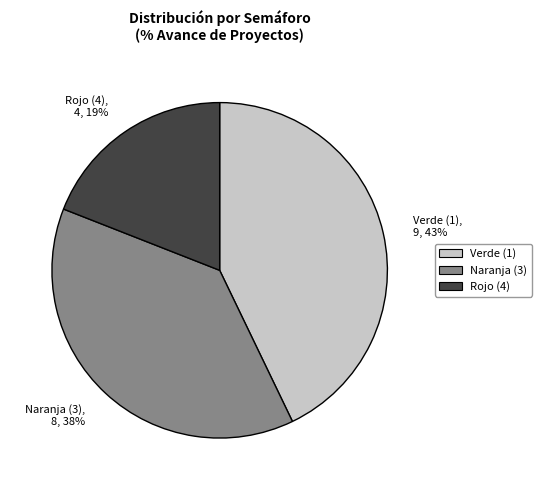

How many segments does this pie chart have?

3